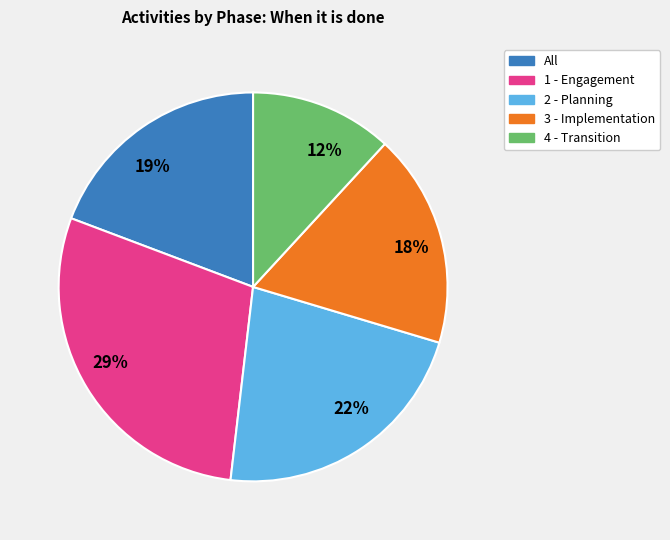

To the nearest percent, what is the average slice percentage?

20%